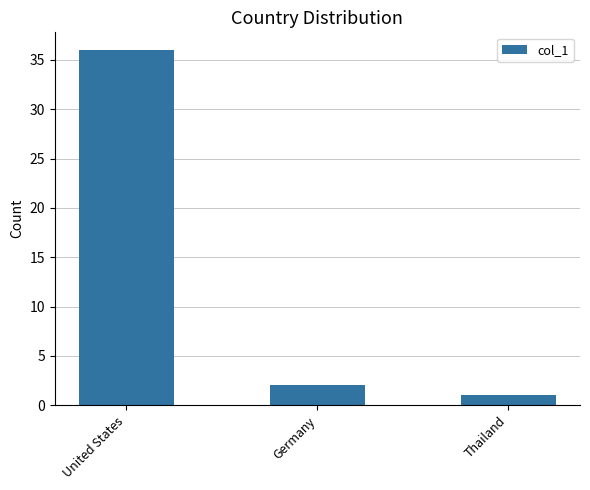

The value at United States is 17. True or false?

False